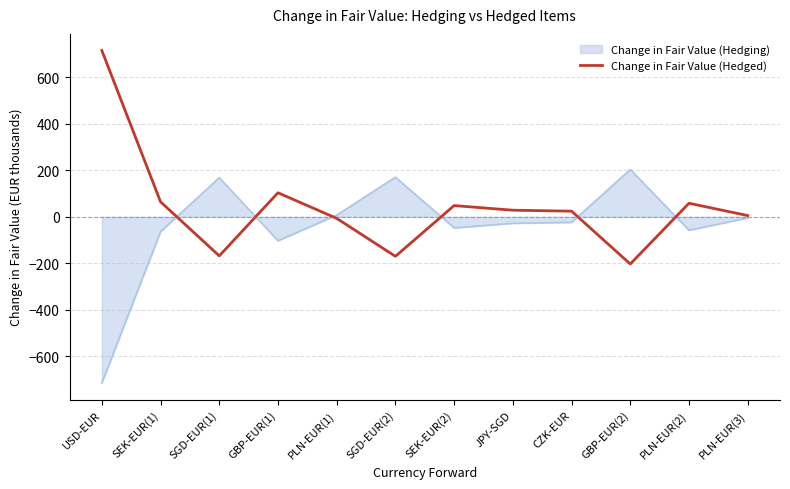

At which label does Change in Fair Value (Hedged) reach its minimum?

GBP-EUR(2)